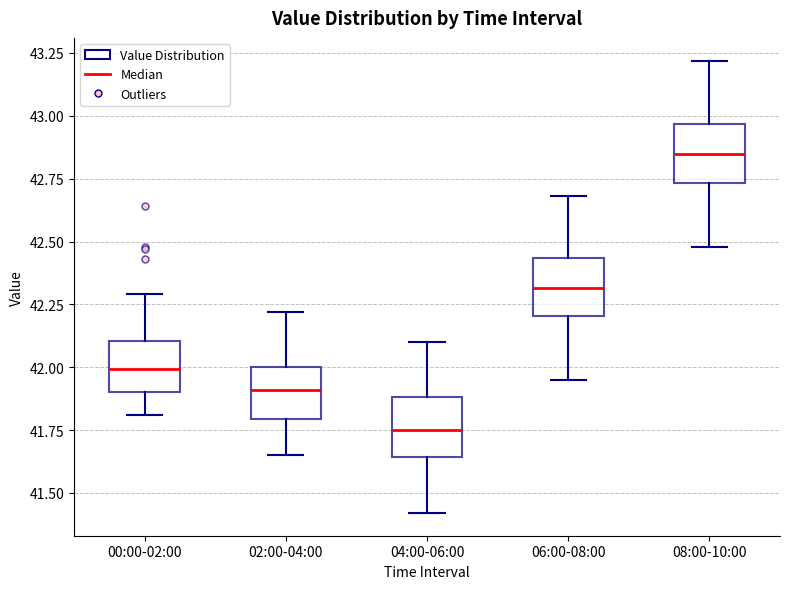

Where does the median line of the box for 08:00-10:00 sit on the y-axis? The values are not printed on the chart, so give them approximately, as read against the axis.

42.85